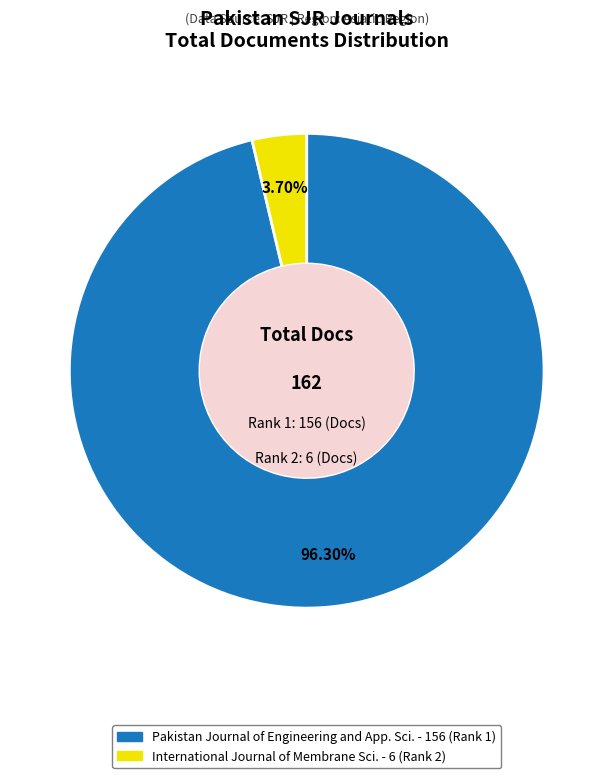

Do International Journal of Membrane Sci. - 6 (Rank 2) and Pakistan Journal of Engineering and App. Sci. - 156 (Rank 1) together represent more than half of the pie?

Yes